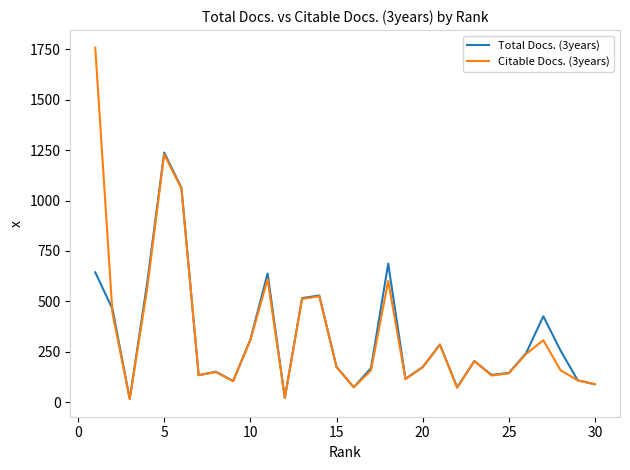

List the series in order of their peak value, lowest first.

Total Docs. (3years), Citable Docs. (3years)